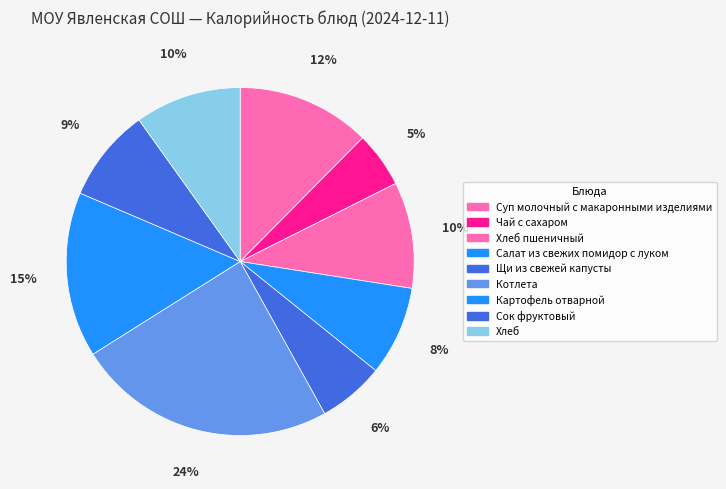

Combined, what portion of the pie is Хлеб пшеничный and Чай с сахаром?

15.1%